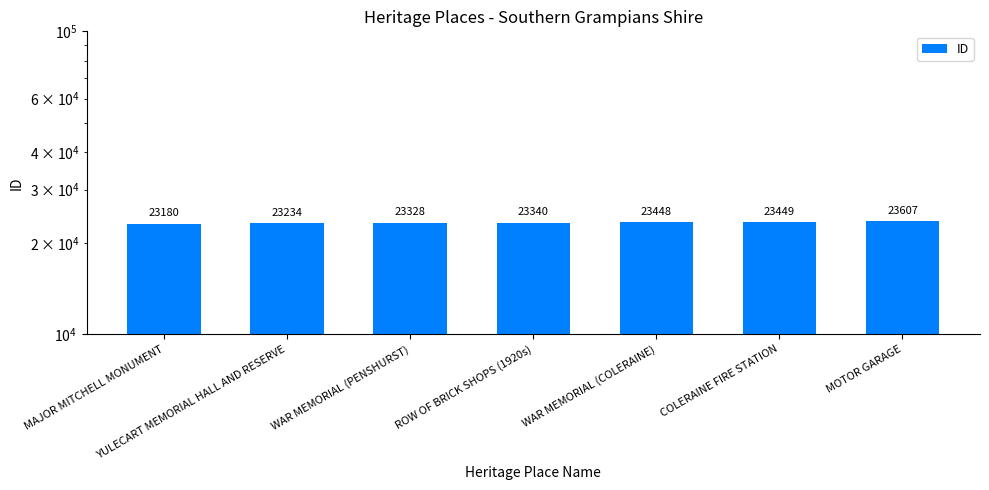

What is the value of the 7th bar from the left?

23607